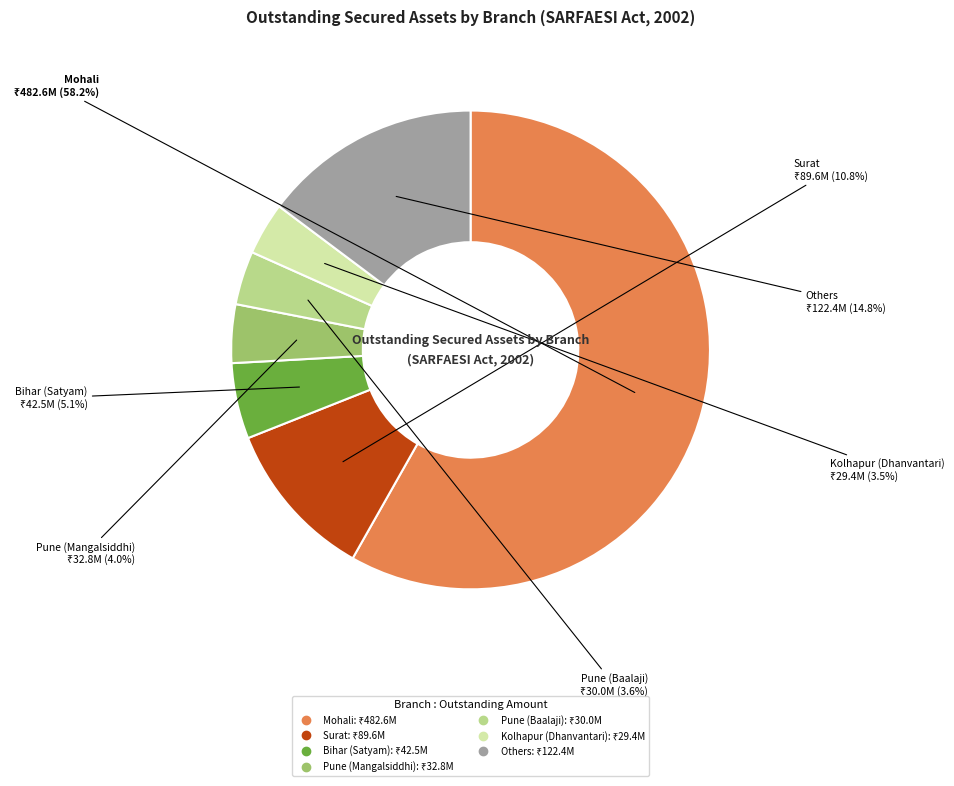

Is there any slice that represents more than half of the pie?

Yes